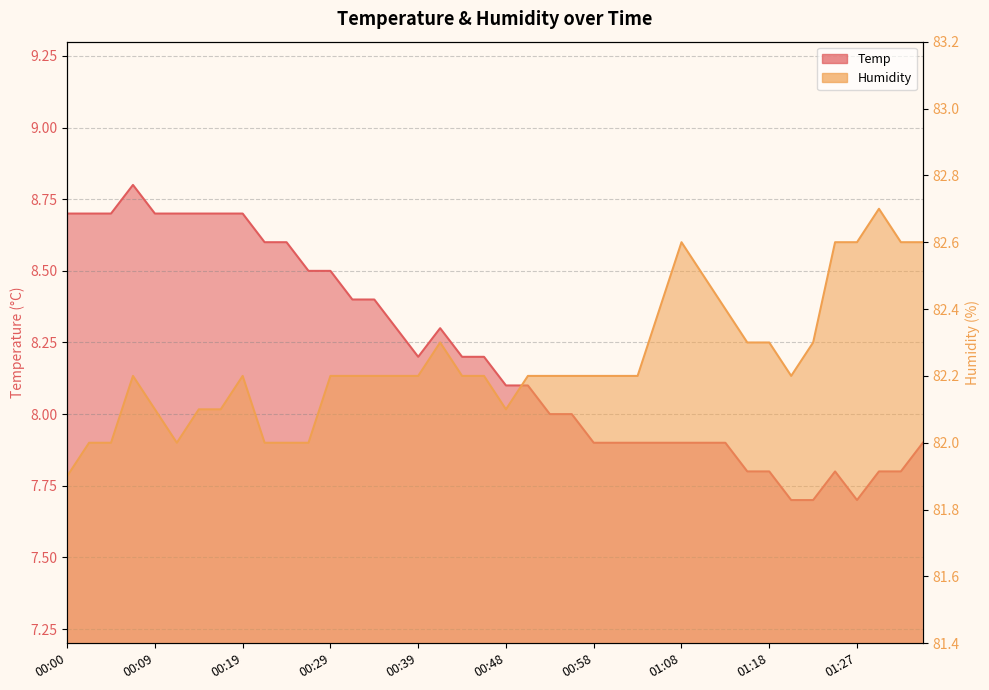

Which category has the highest value across all series?

01:30